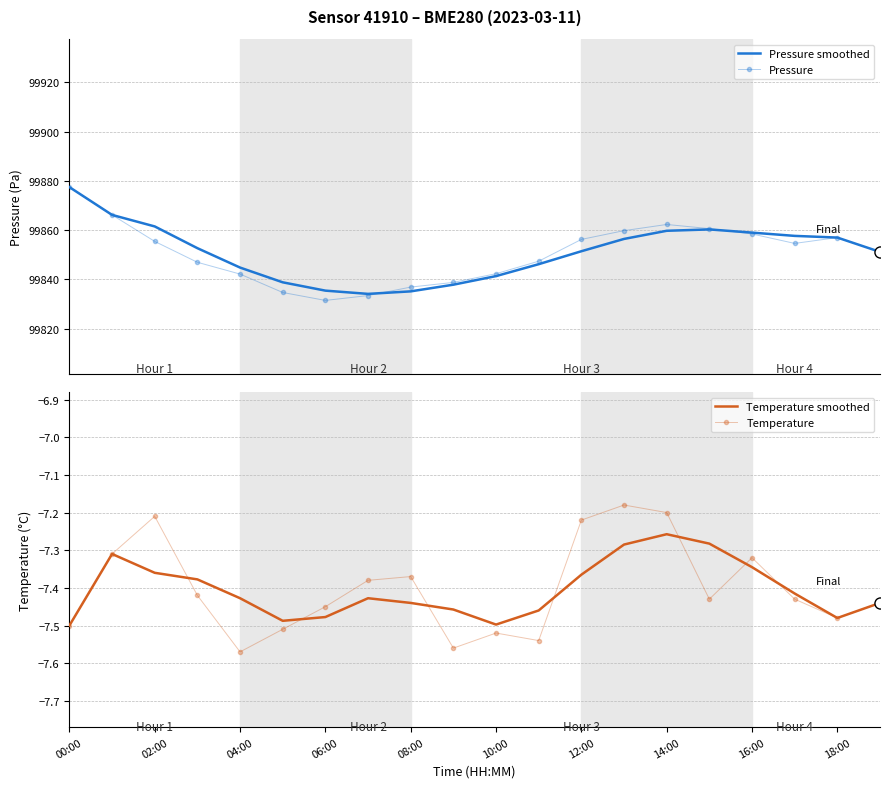

What is the total value across all series at 13?

199701.8